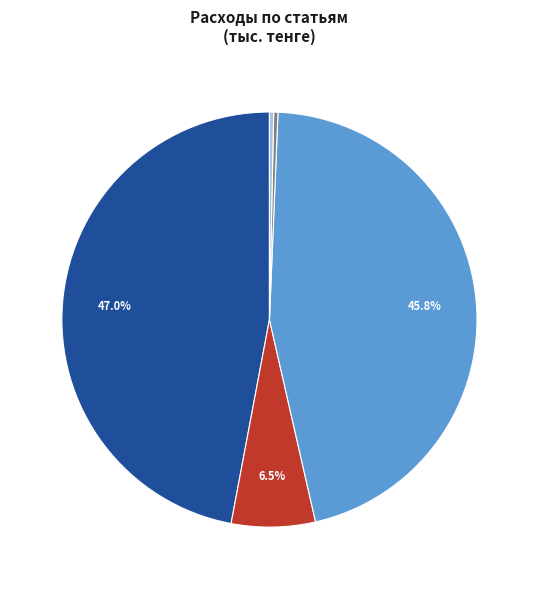

Is there any slice that represents more than half of the pie?

No